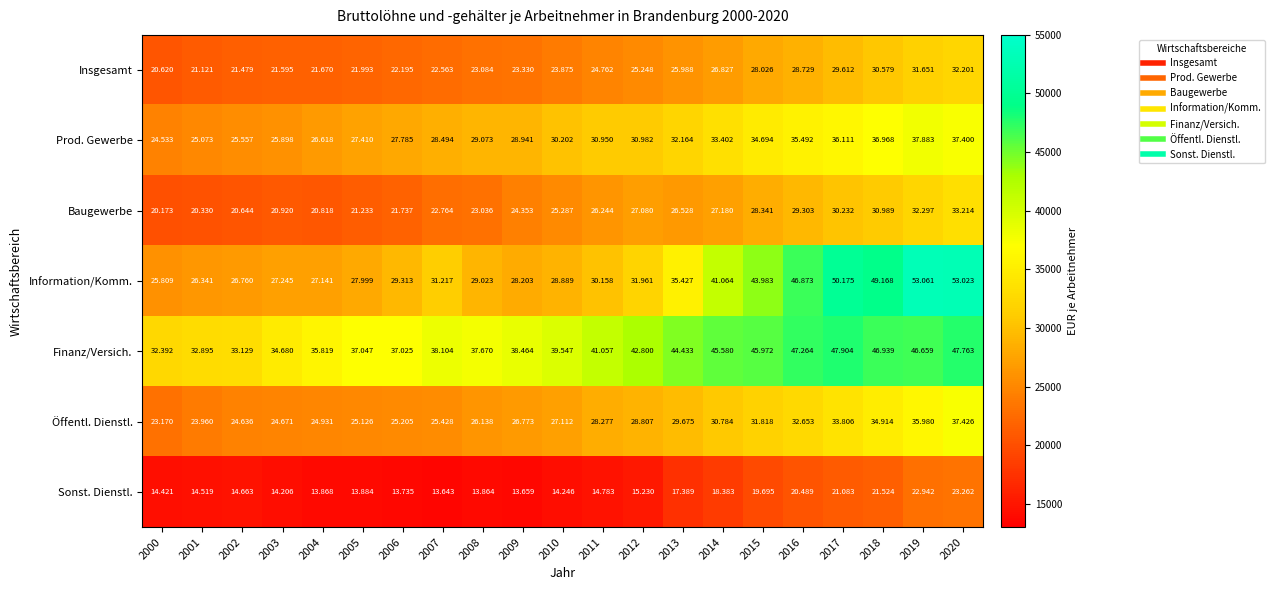

Between 2007 and 2010, which series saw the biggest shift?

Baugewerbe